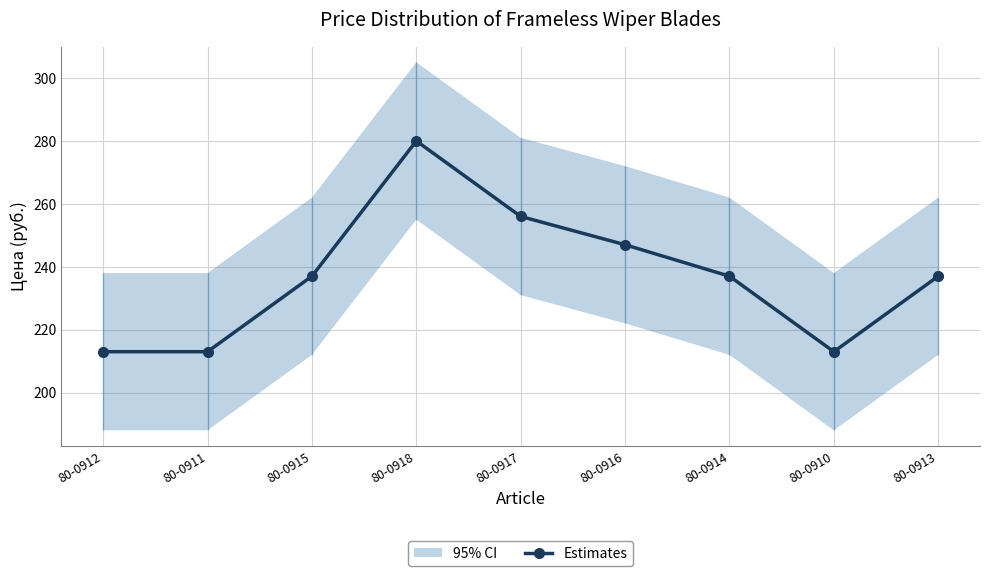

Which label corresponds to the largest value in the chart?

80-0918